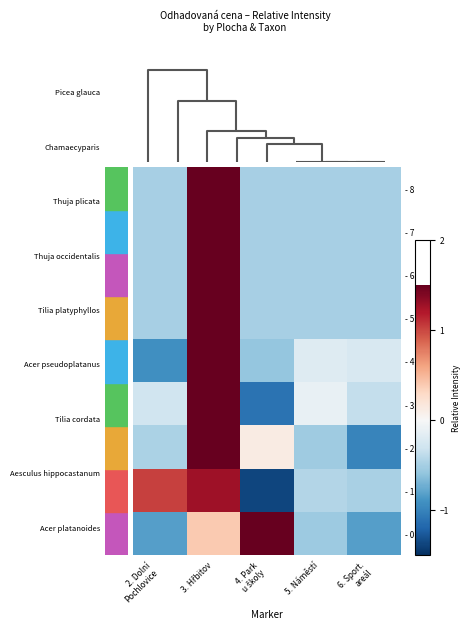

Reading left to right, transcribe all the data shown in this chart.

- 0: 2. Dolní
Pochlovice=-0.8	3. Hřbitov=0.4	4. Park
u školy=1.8	5. Náměstí=-0.5	6. Sport.
areál=-0.8
- 1: 2. Dolní
Pochlovice=1.0	3. Hřbitov=1.3	4. Park
u školy=-1.4	5. Náměstí=-0.4	6. Sport.
areál=-0.5
- 2: 2. Dolní
Pochlovice=-0.5	3. Hřbitov=1.9	4. Park
u školy=0.1	5. Náměstí=-0.5	6. Sport.
areál=-1.0
- 3: 2. Dolní
Pochlovice=-0.3	3. Hřbitov=1.9	4. Park
u školy=-1.1	5. Náměstí=-0.1	6. Sport.
areál=-0.4
- 4: 2. Dolní
Pochlovice=-0.9	3. Hřbitov=1.9	4. Park
u školy=-0.6	5. Náměstí=-0.2	6. Sport.
areál=-0.2
- 5: 2. Dolní
Pochlovice=-0.5	3. Hřbitov=2.0	4. Park
u školy=-0.5	5. Náměstí=-0.5	6. Sport.
areál=-0.5
- 6: 2. Dolní
Pochlovice=-0.5	3. Hřbitov=2.0	4. Park
u školy=-0.5	5. Náměstí=-0.5	6. Sport.
areál=-0.5
- 7: 2. Dolní
Pochlovice=-0.5	3. Hřbitov=2.0	4. Park
u školy=-0.5	5. Náměstí=-0.5	6. Sport.
areál=-0.5
- 8: 2. Dolní
Pochlovice=-0.5	3. Hřbitov=2.0	4. Park
u školy=-0.5	5. Náměstí=-0.5	6. Sport.
areál=-0.5